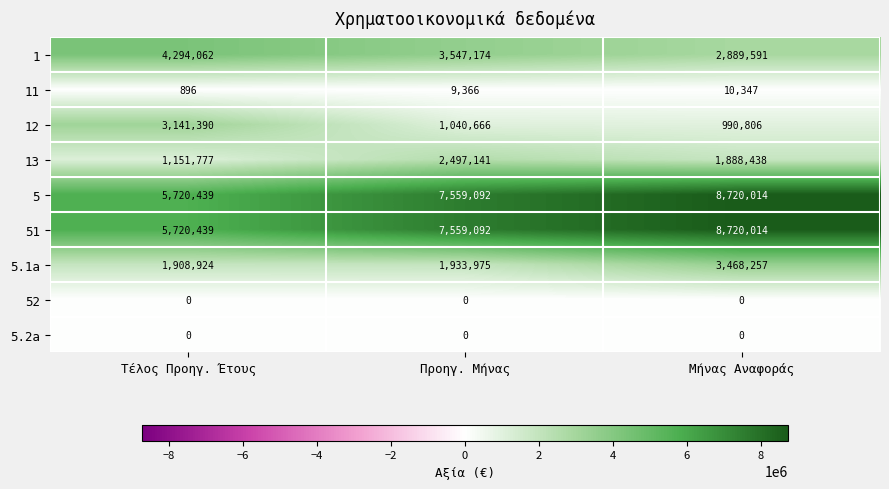

Reading left to right, extract all data points from this chart.

1: Τέλος Προηγ. Έτους=4294062	Προηγ. Μήνας=3547174	Μήνας Αναφοράς=2889591
11: Τέλος Προηγ. Έτους=896	Προηγ. Μήνας=9366	Μήνας Αναφοράς=10347
12: Τέλος Προηγ. Έτους=3141390	Προηγ. Μήνας=1040666	Μήνας Αναφοράς=990806
13: Τέλος Προηγ. Έτους=1151777	Προηγ. Μήνας=2497141	Μήνας Αναφοράς=1888438
5: Τέλος Προηγ. Έτους=5720439	Προηγ. Μήνας=7559092	Μήνας Αναφοράς=8720014
51: Τέλος Προηγ. Έτους=5720439	Προηγ. Μήνας=7559092	Μήνας Αναφοράς=8720014
5.1a: Τέλος Προηγ. Έτους=1908924	Προηγ. Μήνας=1933975	Μήνας Αναφοράς=3468257
52: Τέλος Προηγ. Έτους=0	Προηγ. Μήνας=0	Μήνας Αναφοράς=0
5.2a: Τέλος Προηγ. Έτους=0	Προηγ. Μήνας=0	Μήνας Αναφοράς=0